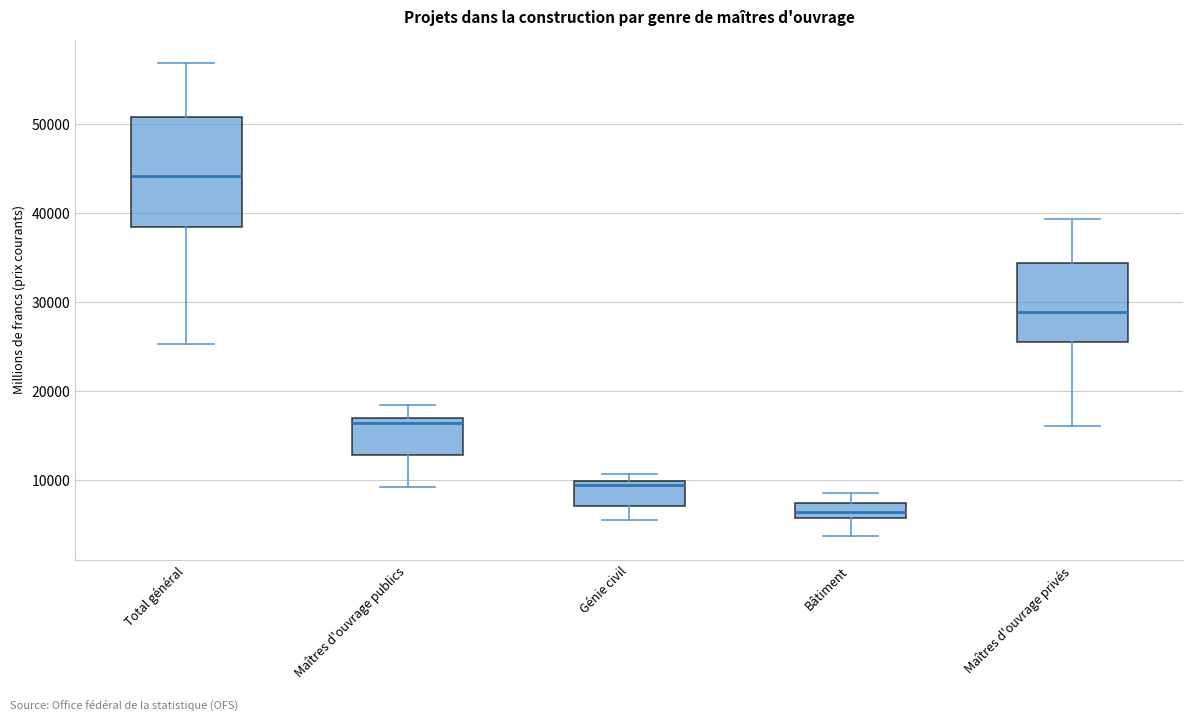

Reading left to right, read every box against the y-axis: the position of its median line, the range the box covers, and the ends of its whiskers. The values are not printed on the chart, so give them approximately, as read against the axis.

Total général: median 44000, box 38000 to 51000, whiskers 25000 to 57000
Maîtres d'ouvrage publics: median 16000, box 13000 to 17000, whiskers 9000 to 18000
Génie civil: median 9000, box 7000 to 10000, whiskers 6000 to 11000
Bâtiment: median 6000 (inside the box), box 6000 to 7000, whiskers 4000 to 9000
Maîtres d'ouvrage privés: median 29000, box 26000 to 34000, whiskers 16000 to 39000